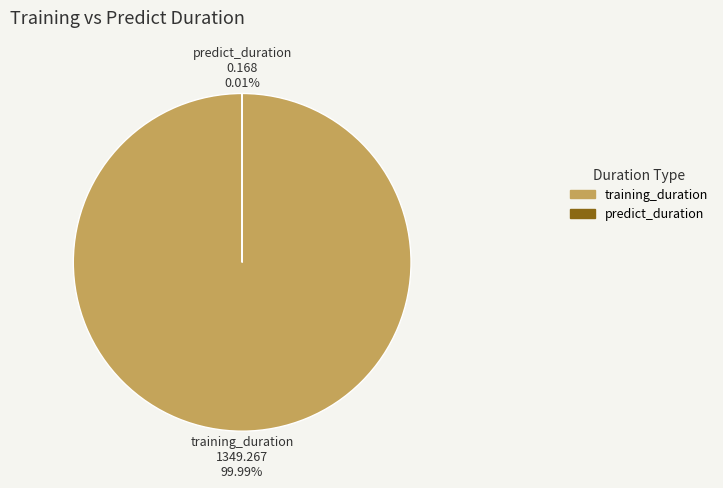

What is the largest slice in the pie chart?

training_duration